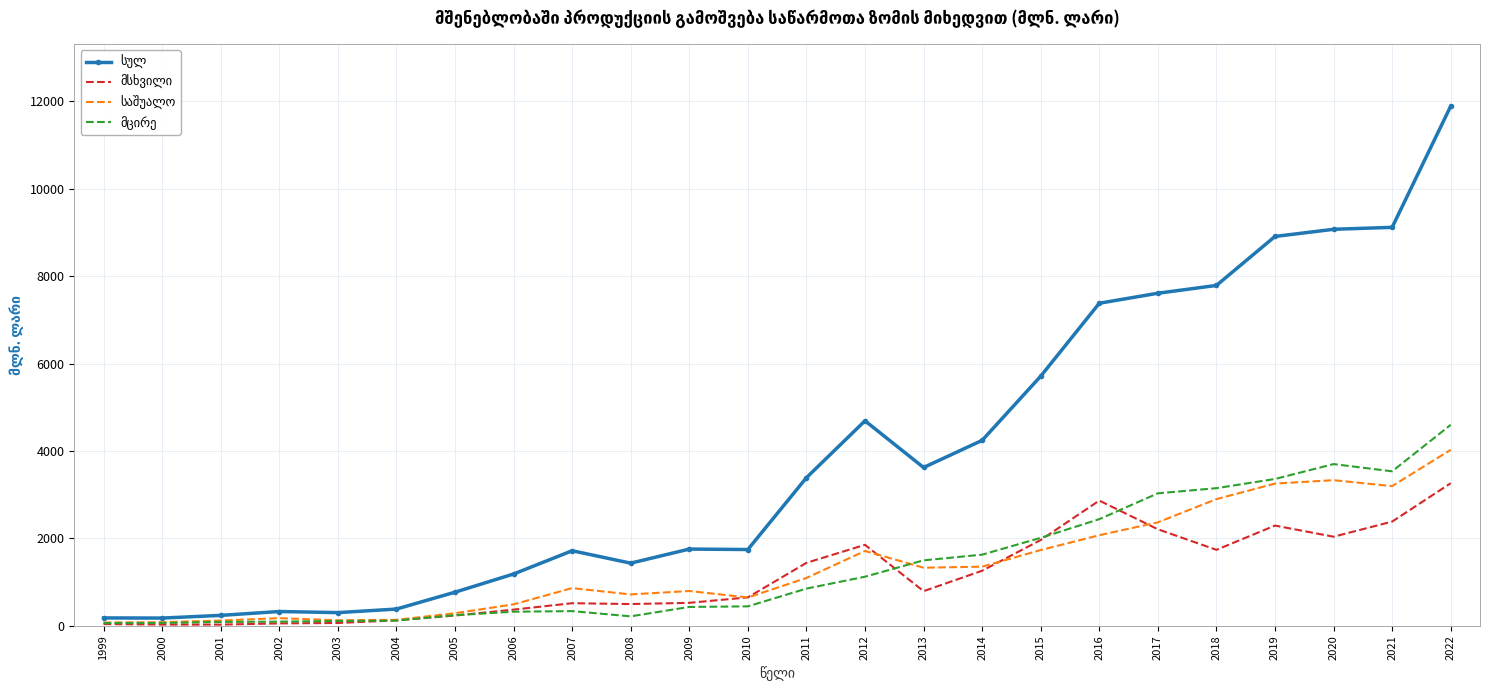

What is the difference between the highest and lowest values at 2022?

8628.1